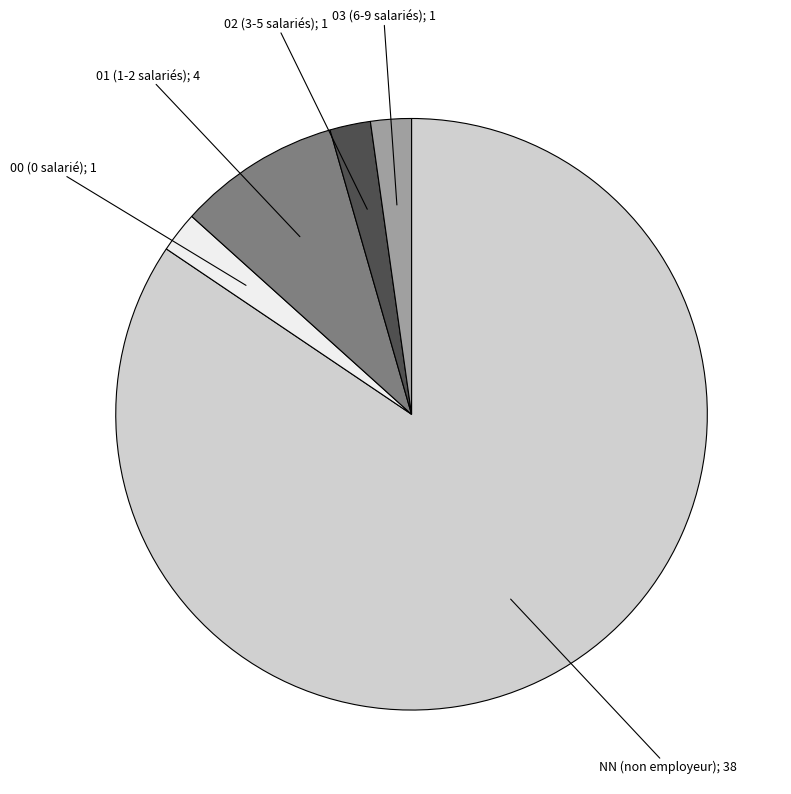

Is there any slice that represents more than half of the pie?

Yes